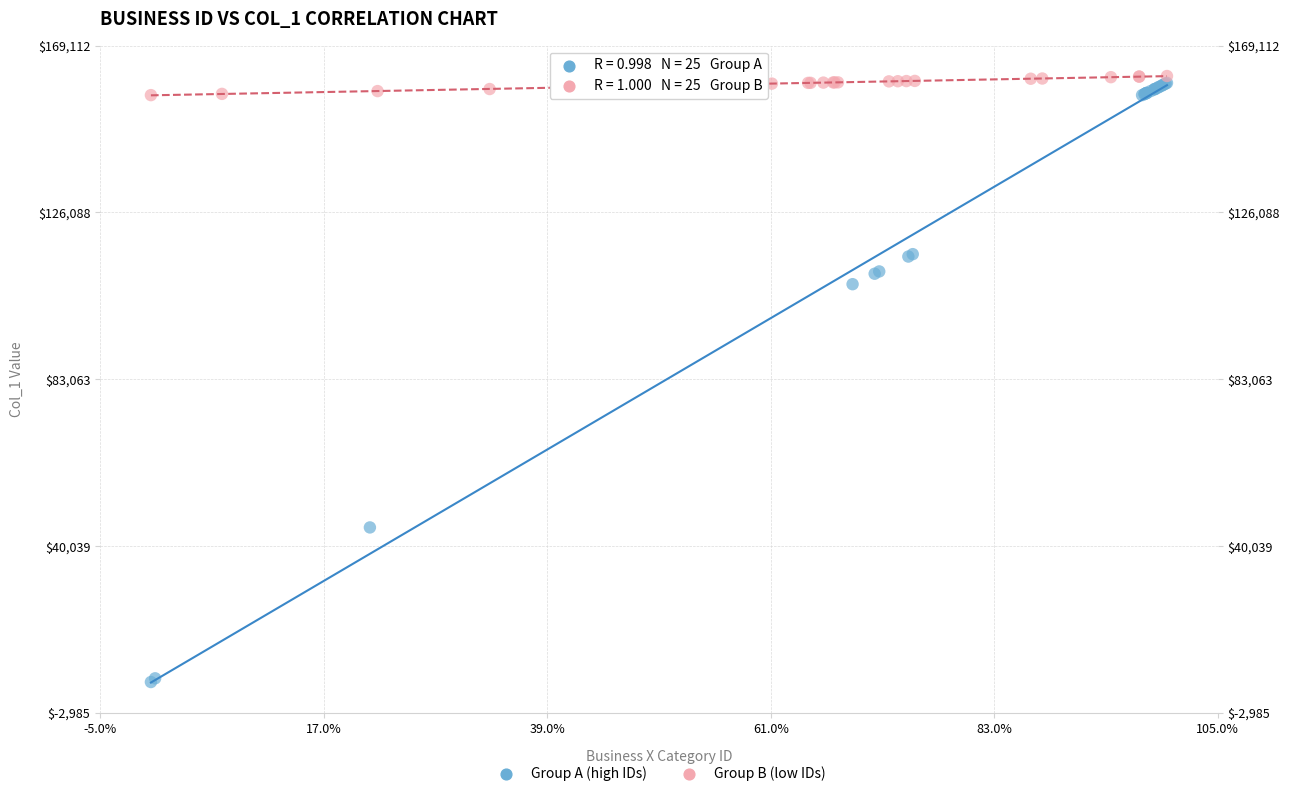

Which series contains the lowest Y value?

Group A (high IDs)